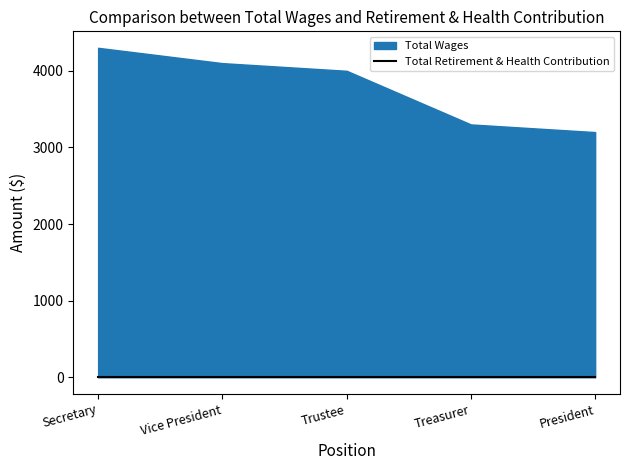

Reading left to right, list all the values displayed in this chart.

Total Wages: 4300	4100	4000	3300	3200
Total Retirement & Health Contribution: 0	0	0	0	0